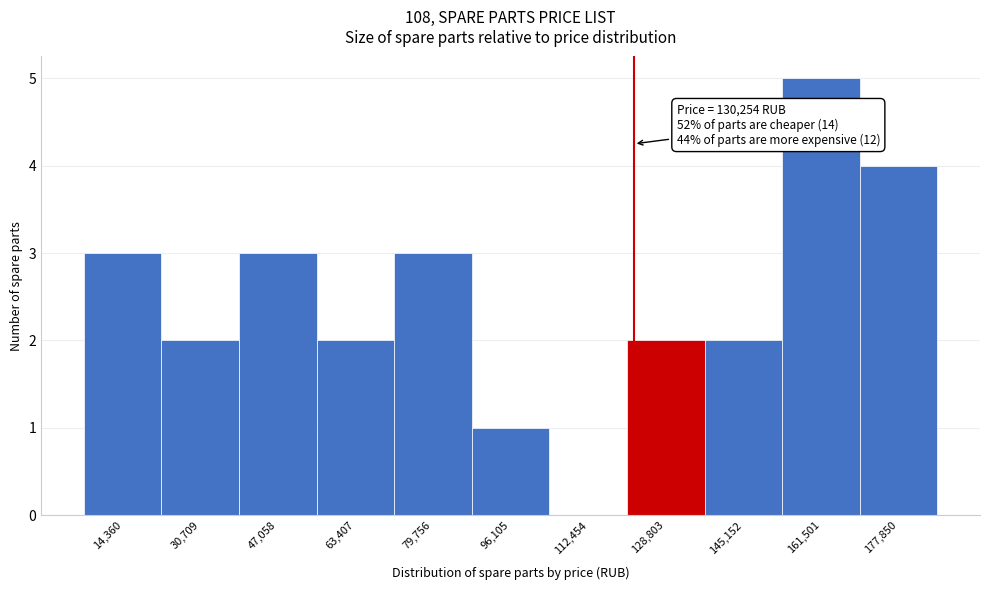

Reading left to right, what are all the values shown in this chart?

14,360=3	30,709=2	47,058=3	63,407=2	79,756=3	96,105=1	112,454=0	128,803=2	145,152=2	161,501=5	177,850=4